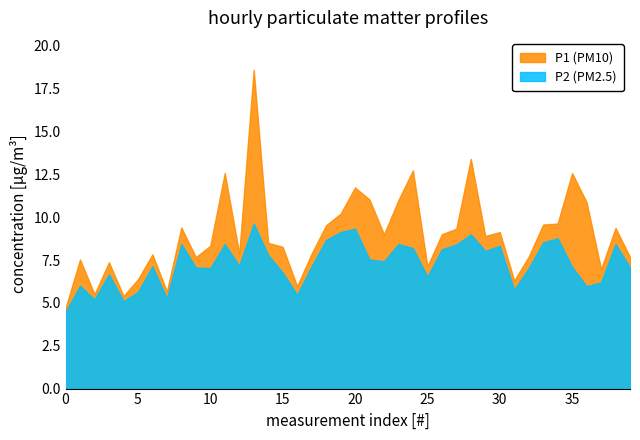

List the series in order of their overall mean, lowest first.

P2 (PM2.5), P1 (PM10)